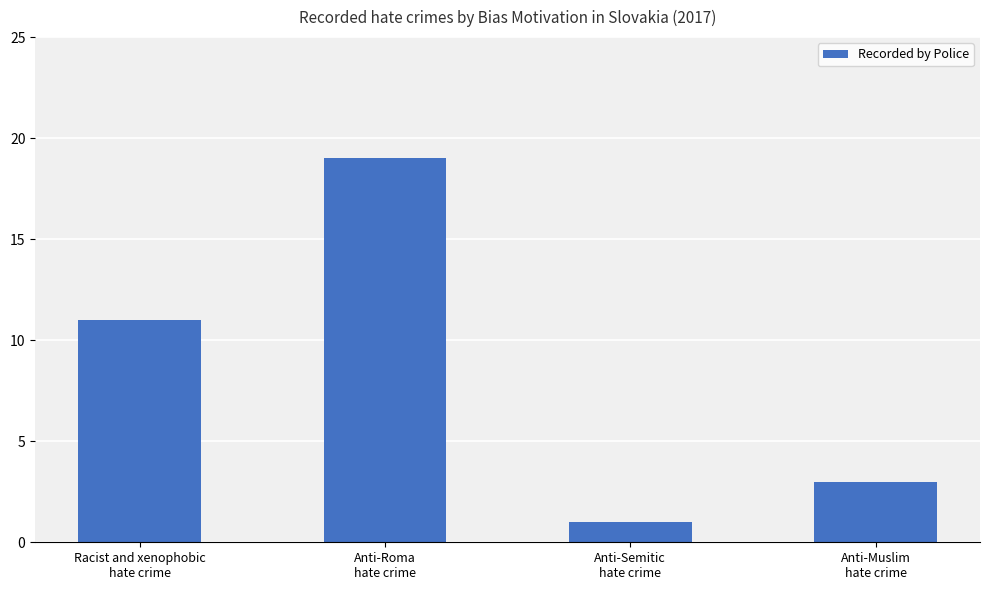

Approximately how many times larger is the value at Anti-Semitic
hate crime compared to Anti-Muslim
hate crime?

0.3